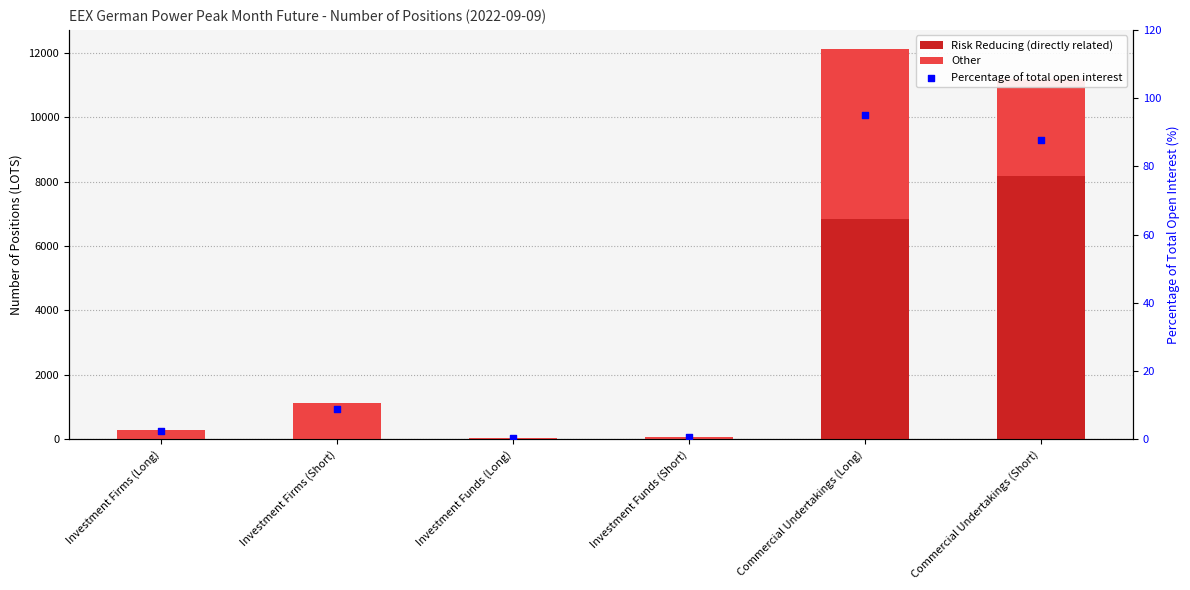

Which series has the widest spread of Y values?

Risk Reducing (directly related)